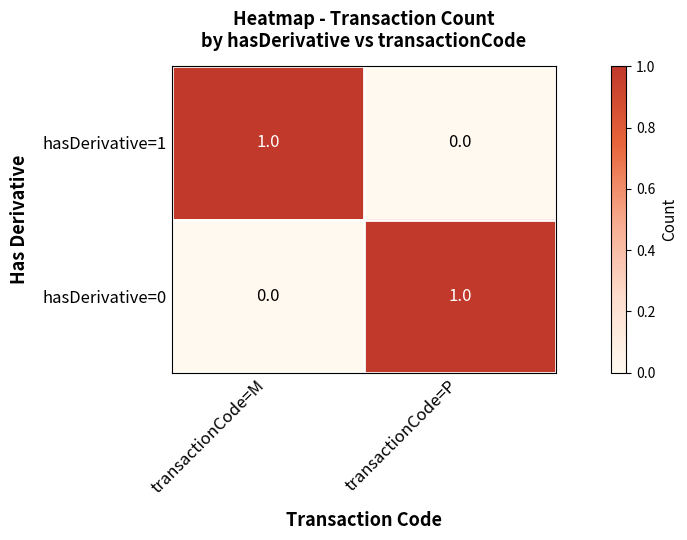

The hasDerivative=0 series shows 0 at transactionCode=M. True or false?

True